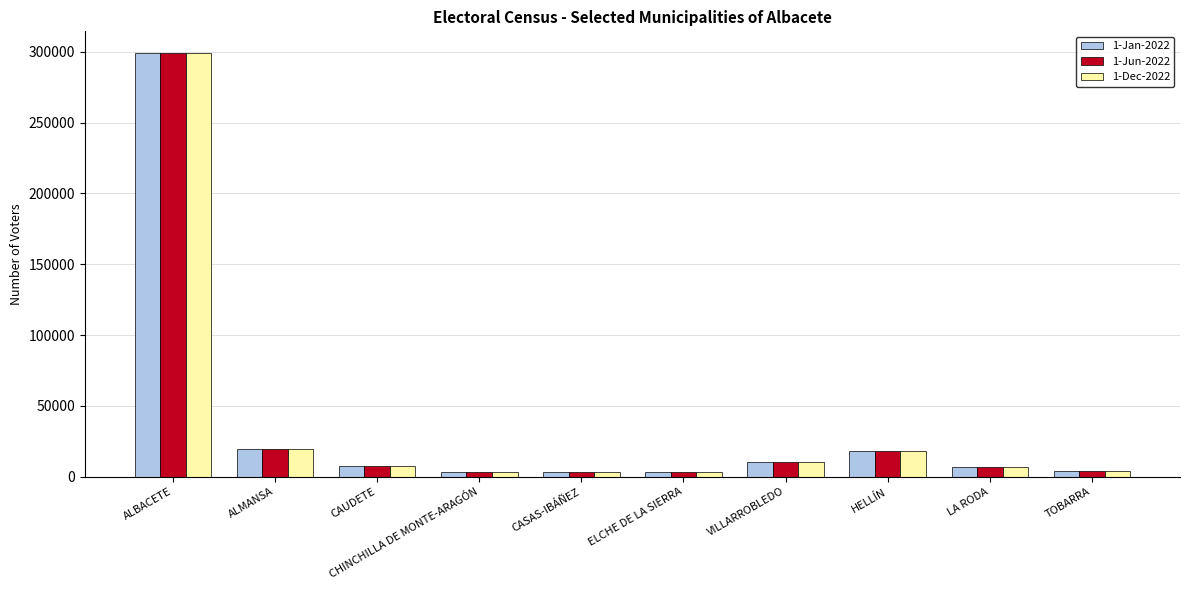

How many bars are there in total?

30